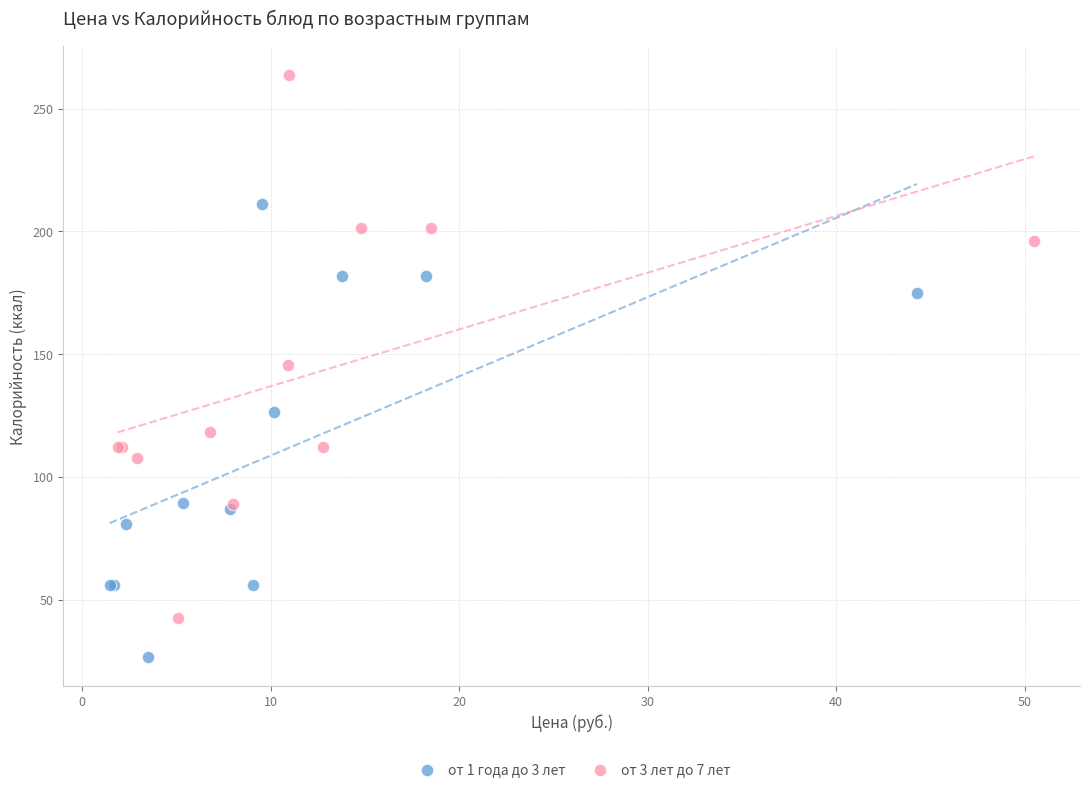

Which series contains the lowest Y value?

от 1 года до 3 лет